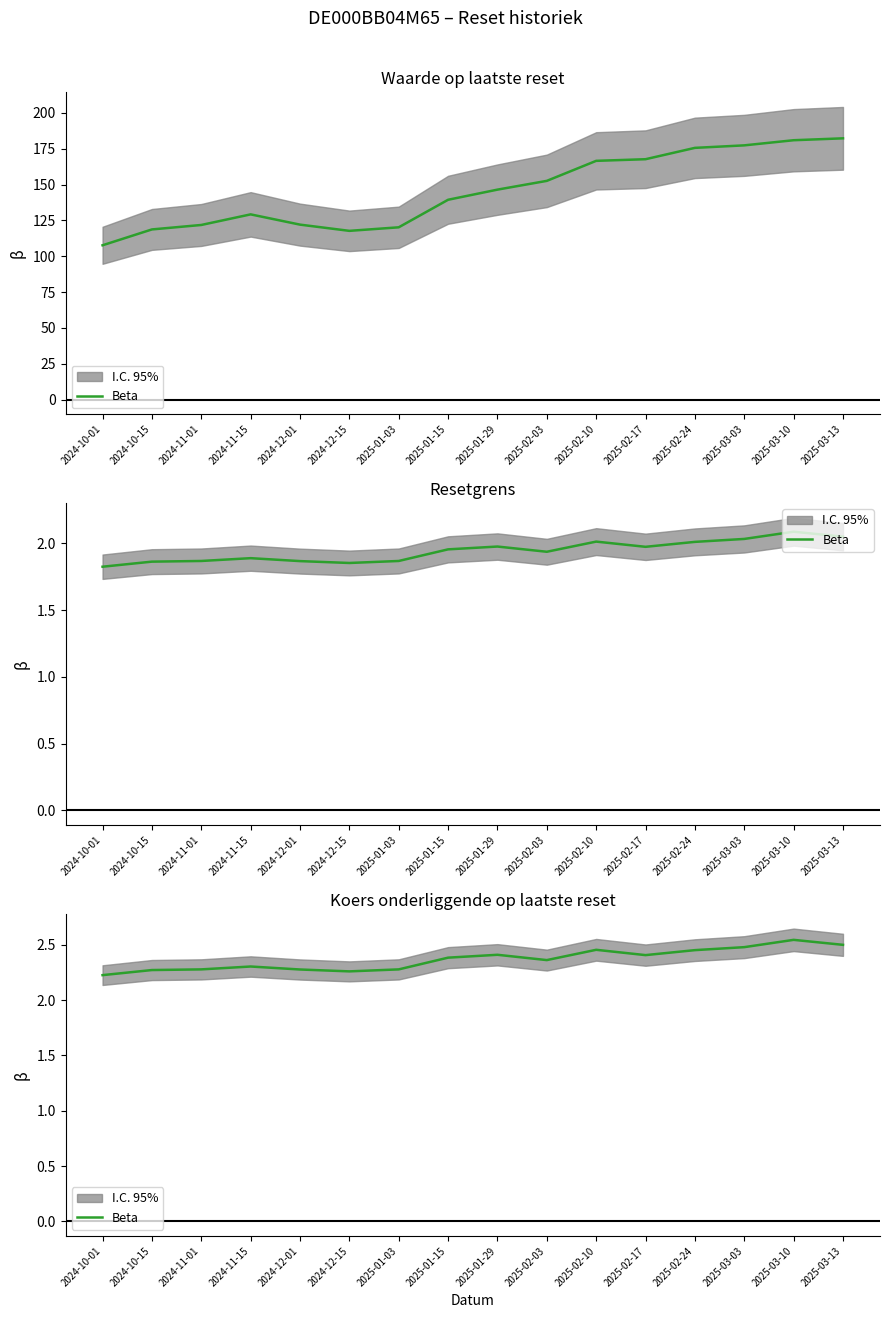

What is the sum of the values at 2025-02-17 and 2025-01-29?

4.8